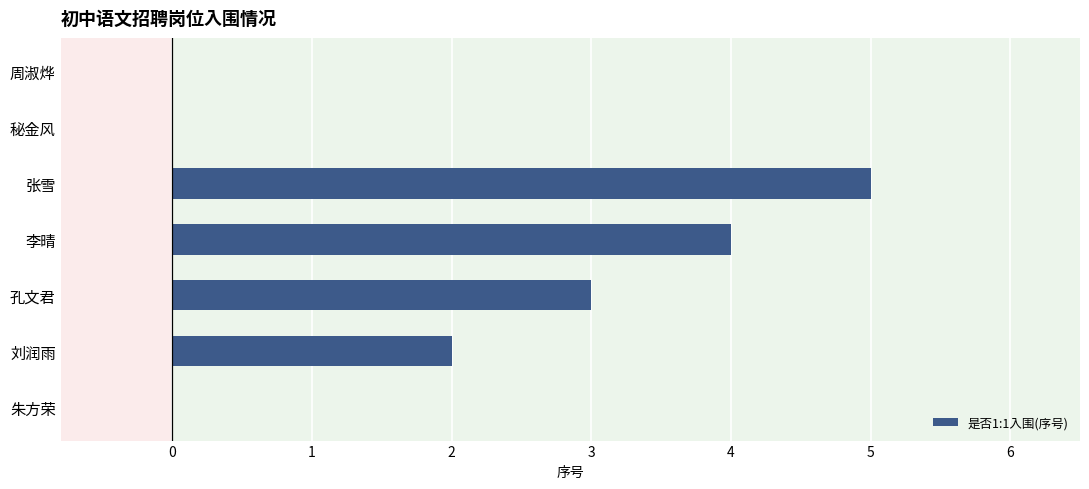

True or false: the data shows 1 at 孔文君.

False